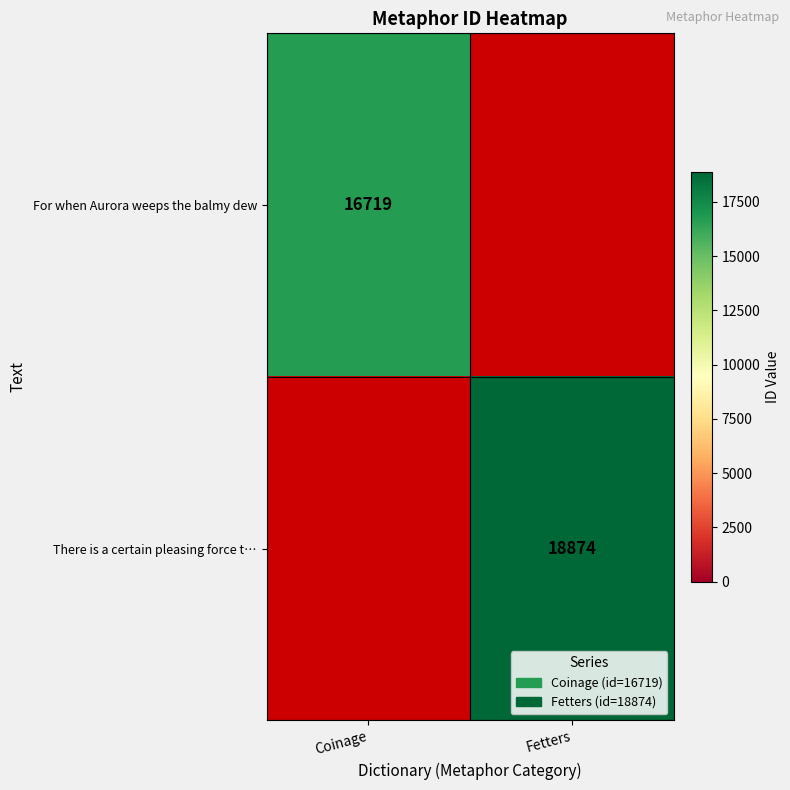

The For when Aurora weeps the balmy dew series shows 16719 at Coinage. True or false?

True